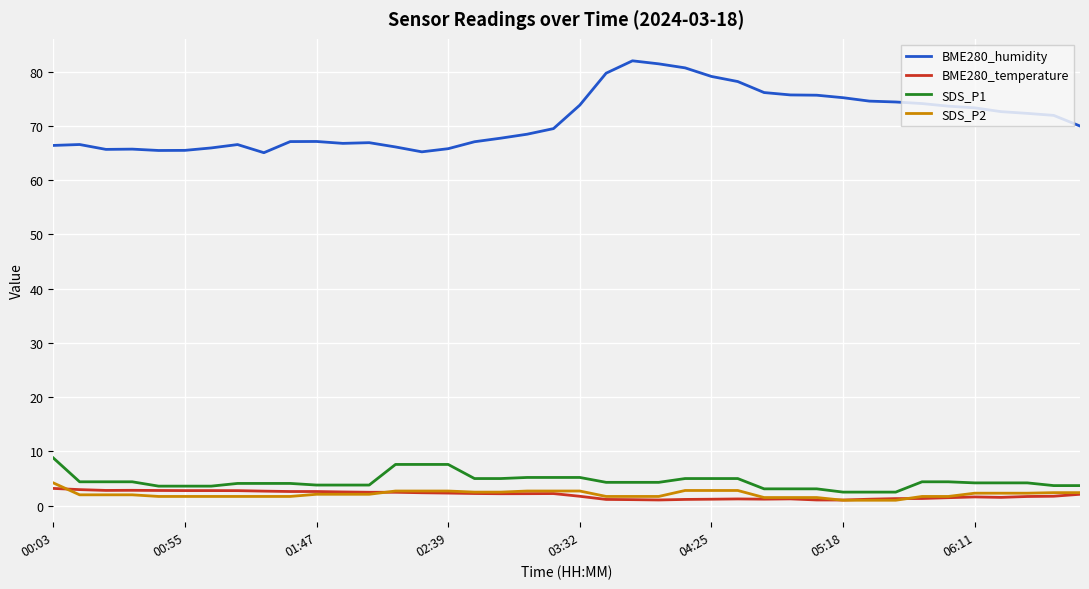

Which series has the largest range (max minus min)?

BME280_humidity